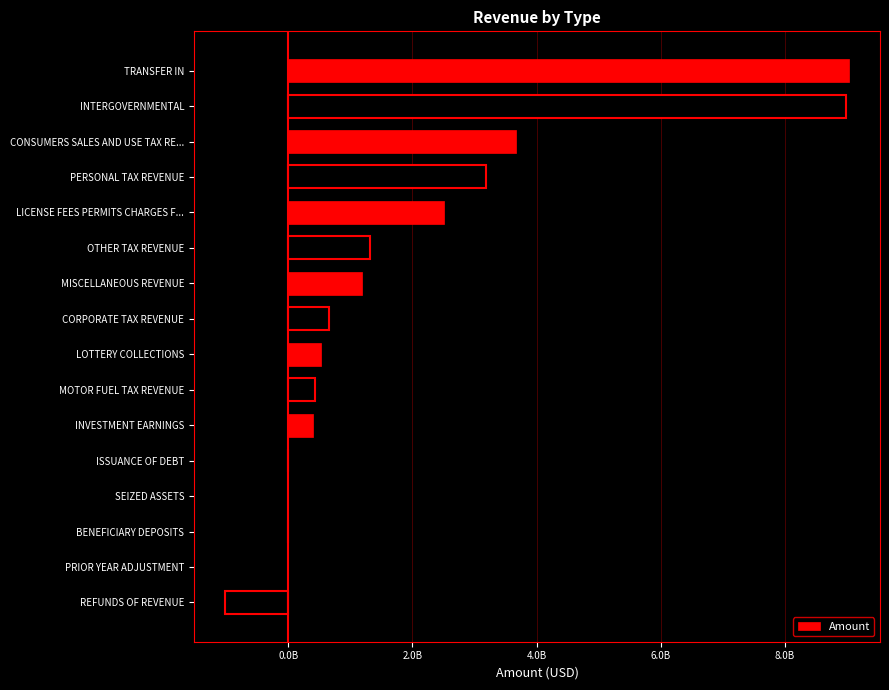

How many values are above zero?

14